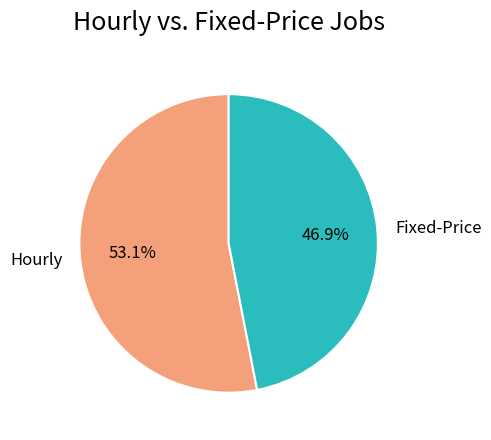

Do Hourly and Fixed-Price together represent more than half of the pie?

Yes